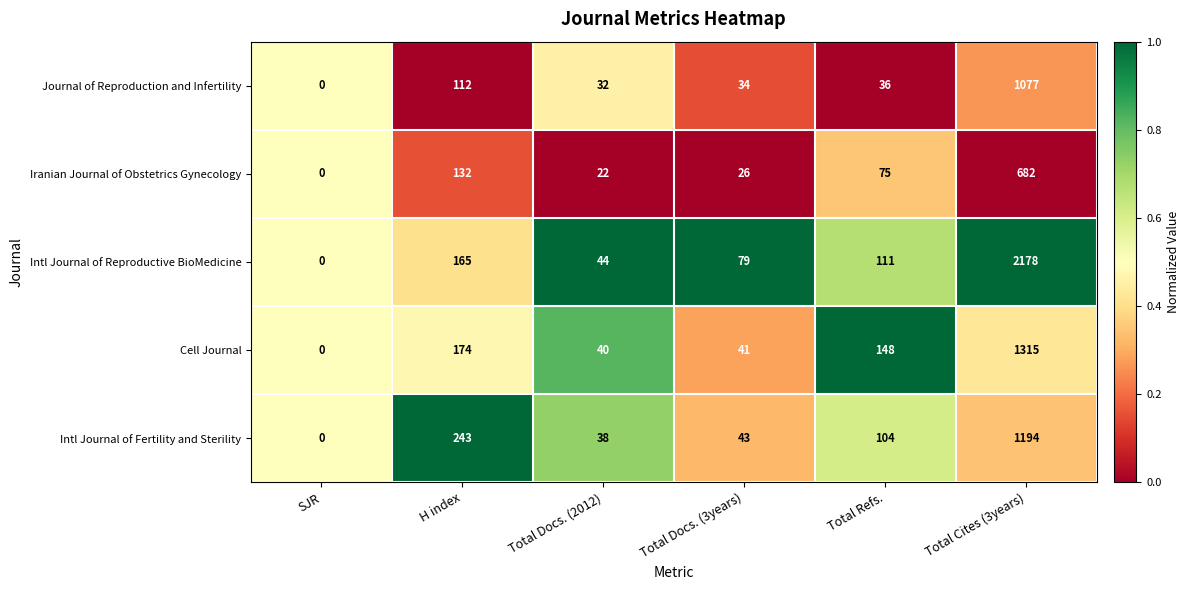

What is the spread (max minus min) of values at H index?

131